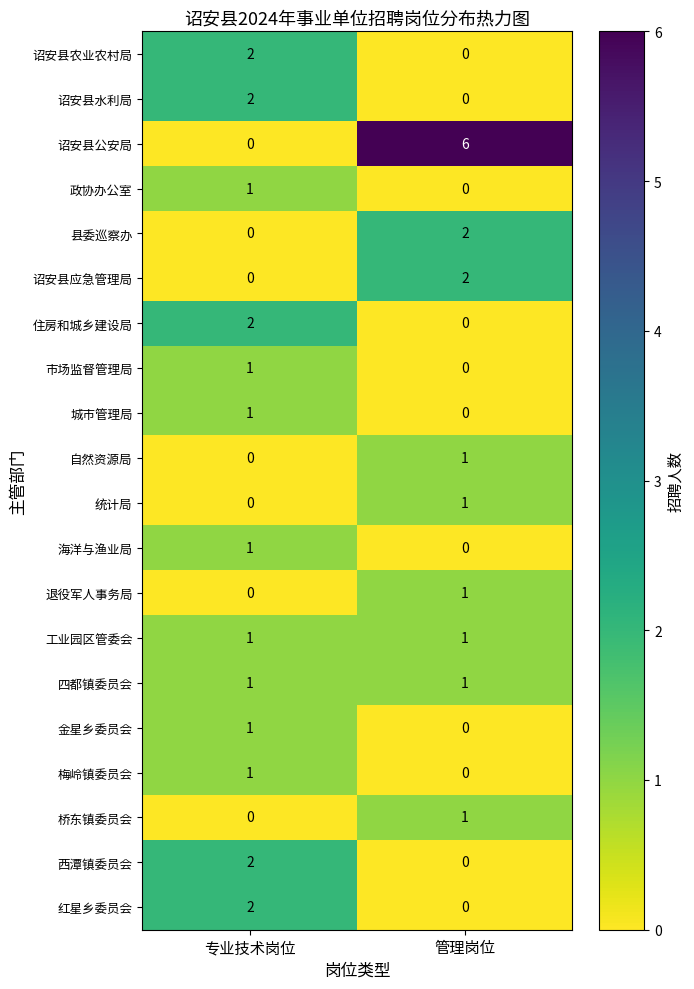

Which category has the highest value across all series?

管理岗位